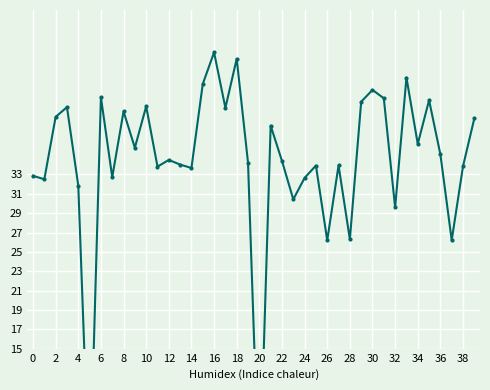

Reading left to right, what are all the values shown in this chart?

32.9	32.5	39.0	40.0	31.9	0.0	41.0	32.7	39.5	35.8	40.0	33.8	34.5	34.0	33.7	42.3	45.6	39.9	45.0	34.2	0.0	38.0	34.4	30.4	32.6	33.9	26.2	33.9	26.3	40.5	41.7	40.9	29.6	43.0	36.2	40.7	35.1	26.2	33.9	38.8